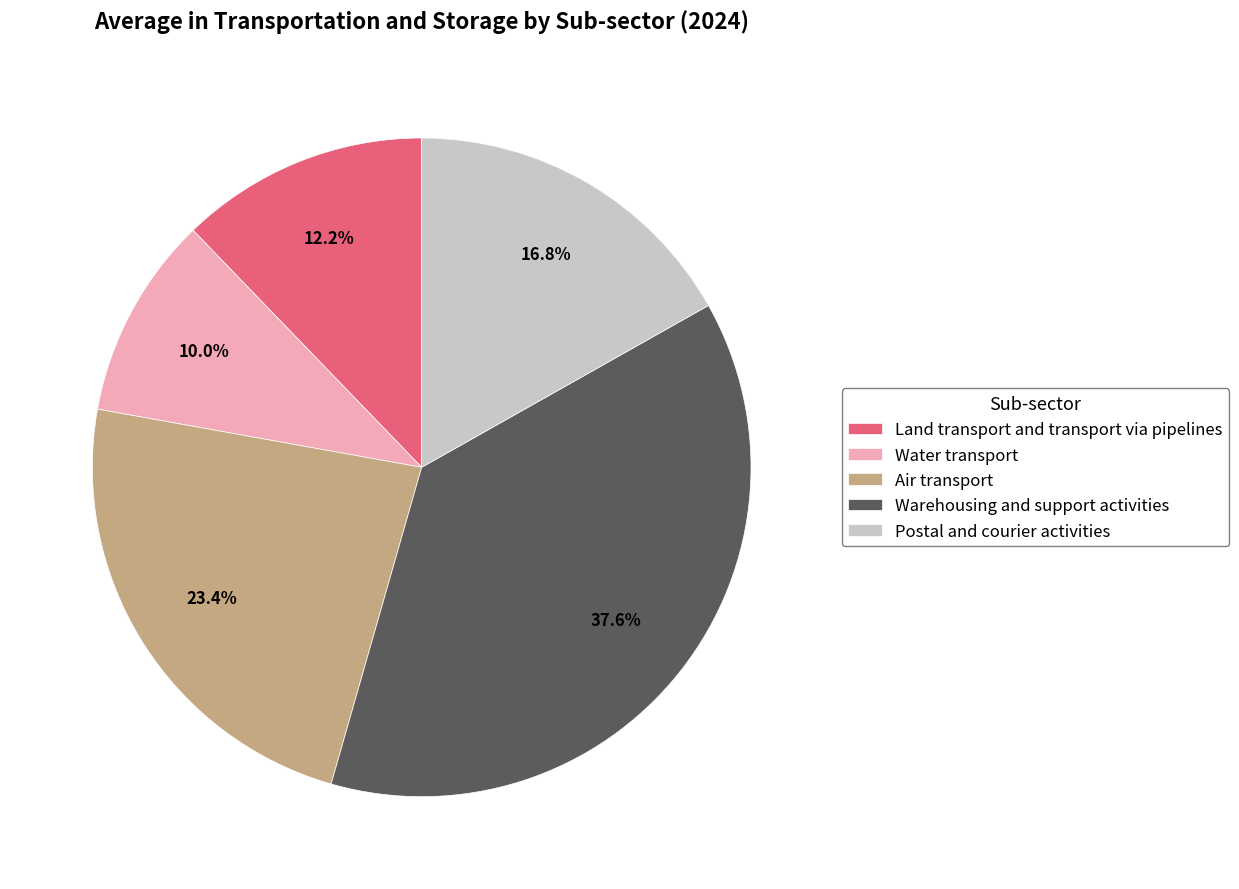

Which slice is the smallest?

Water transport